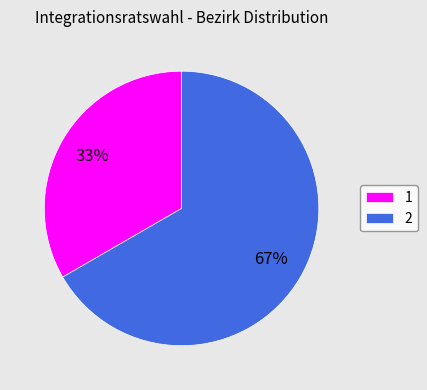

Approximately how many times larger is the value at 2 compared to 1?

2.0